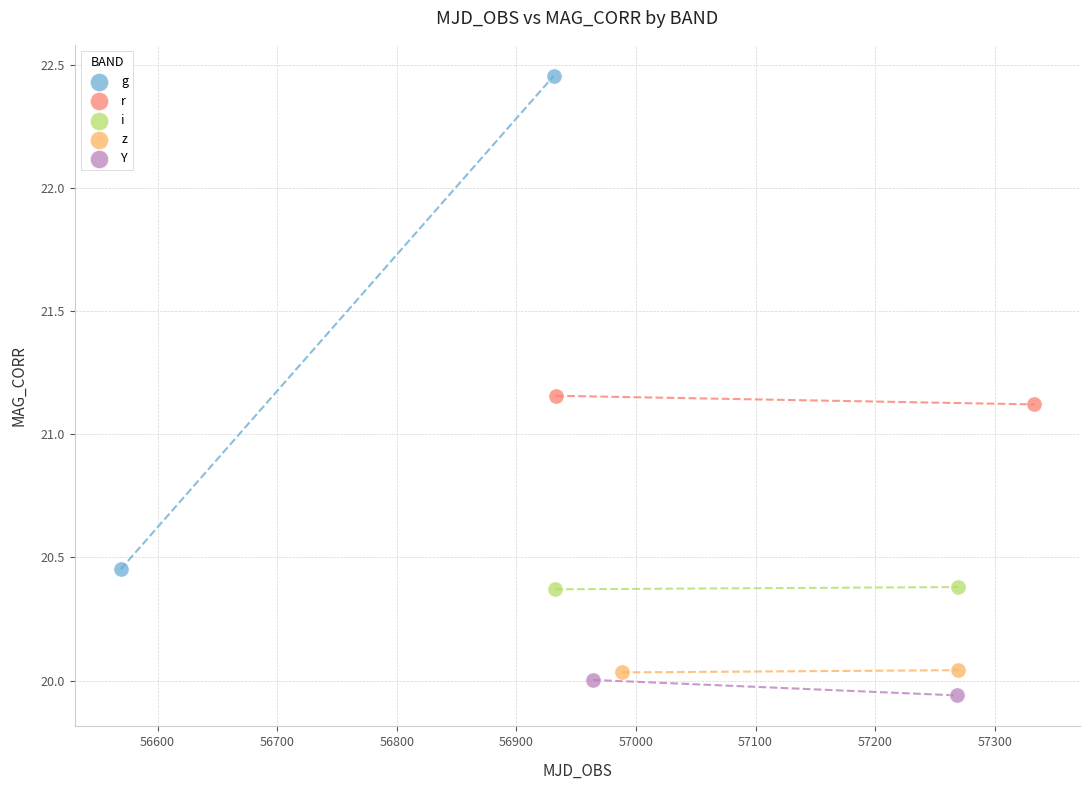

What are all the series names shown in the legend?

g, r, i, z, Y